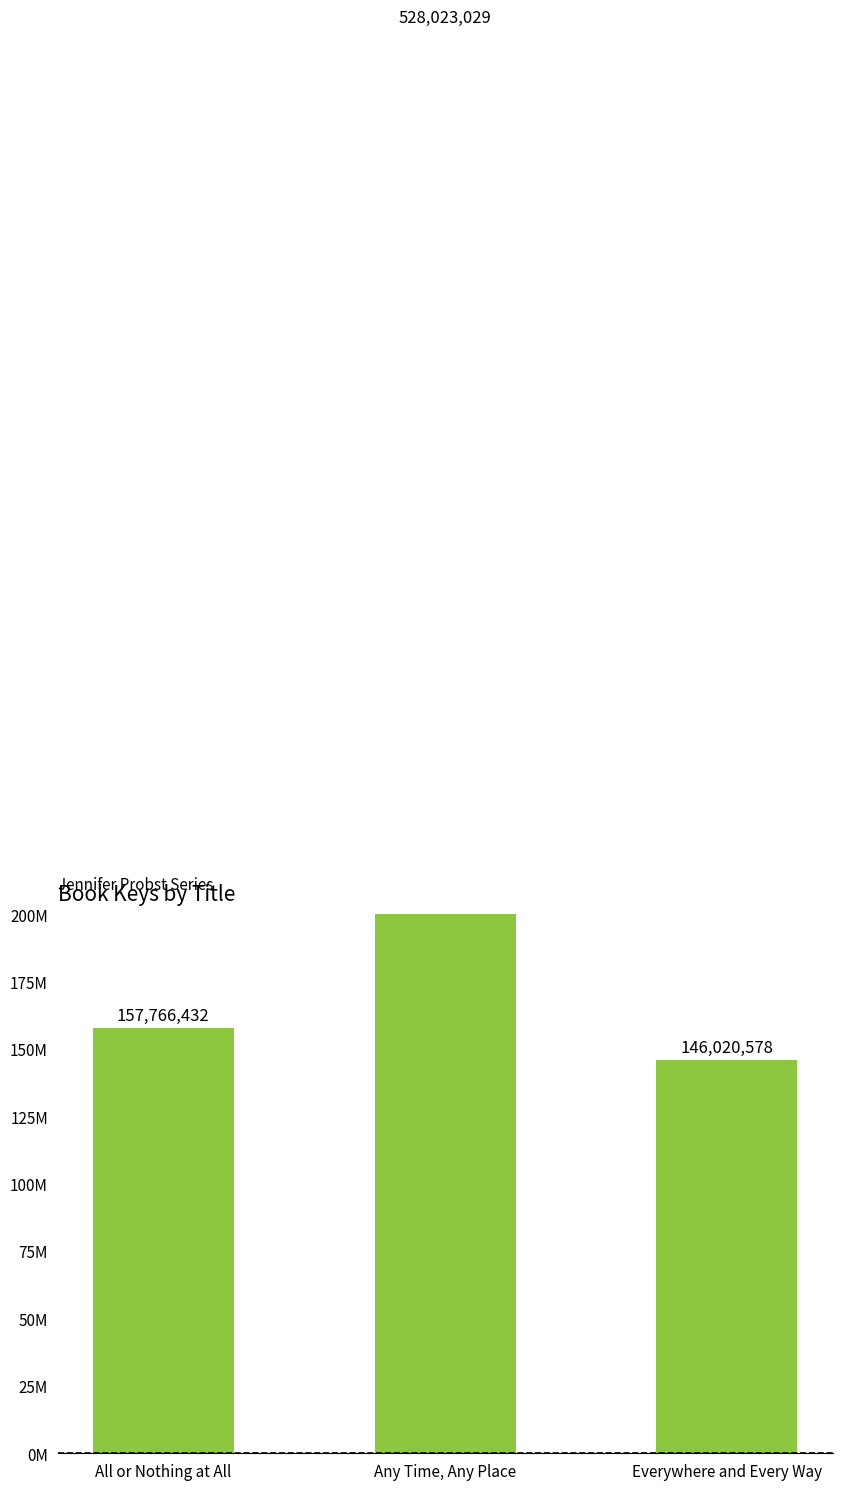

How many series are shown in this chart?

1